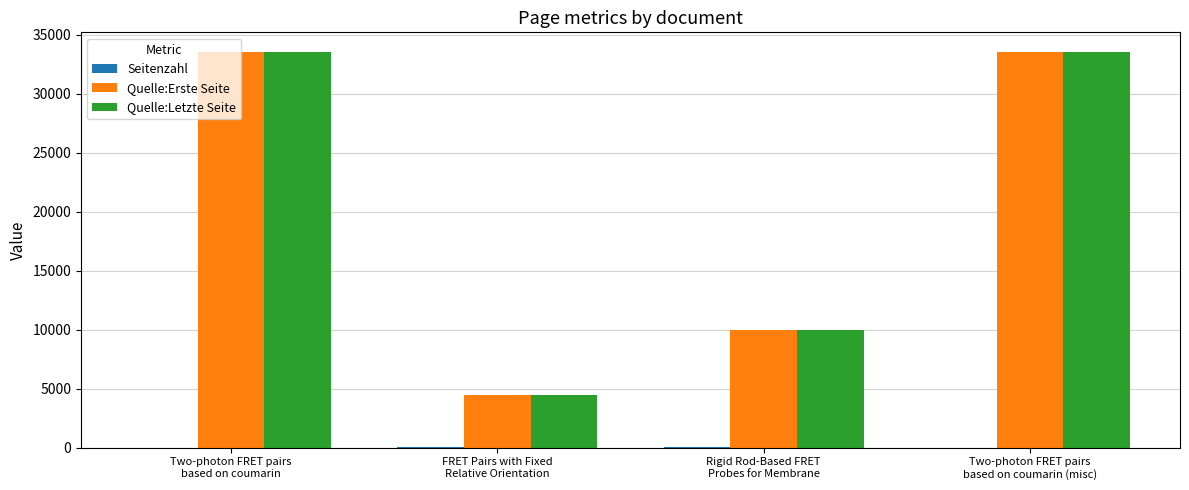

What is the highest value of the Quelle:Erste Seite series?

33510